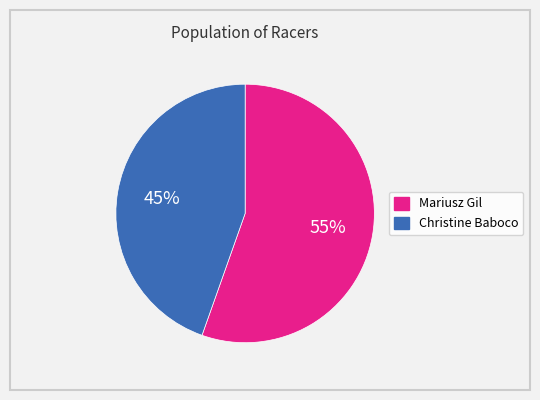

Is there any slice that represents more than half of the pie?

Yes